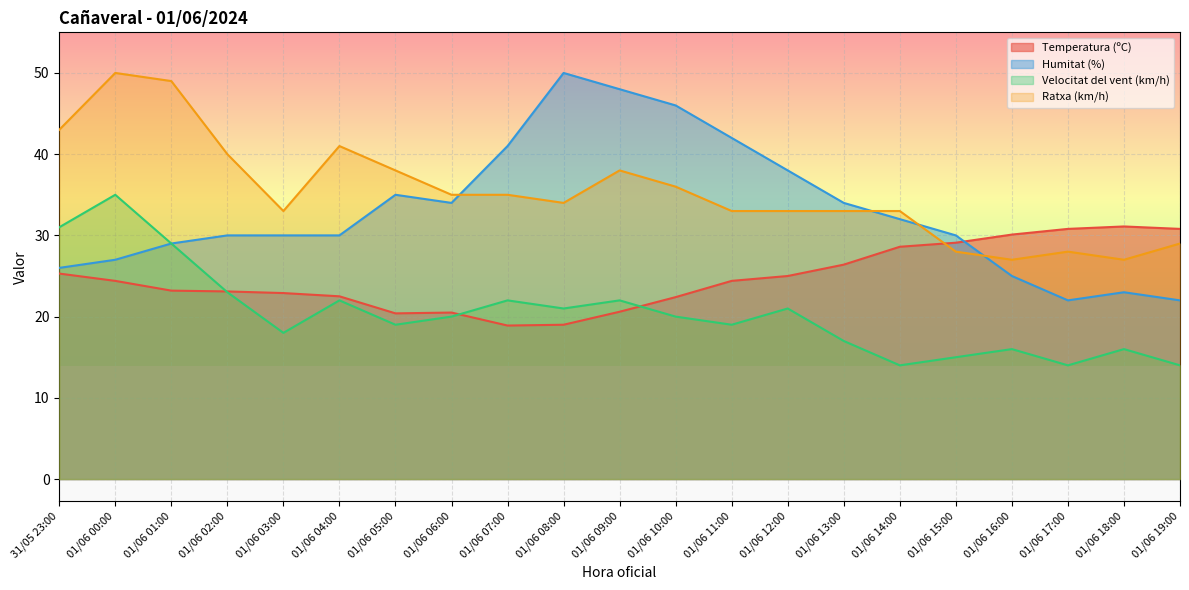

What is the spread (max minus min) of values at 01/06 02:00?

17.0